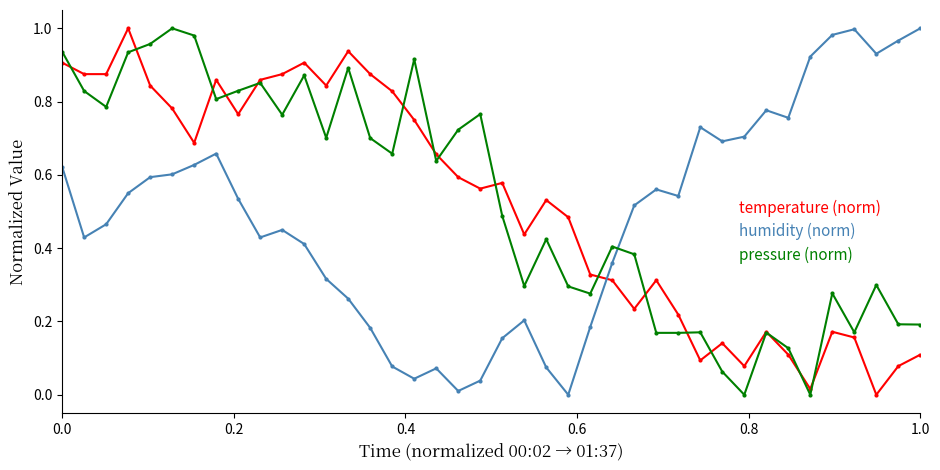

True or false: temperature (norm) has more than 0 points higher than both neighbors.

True